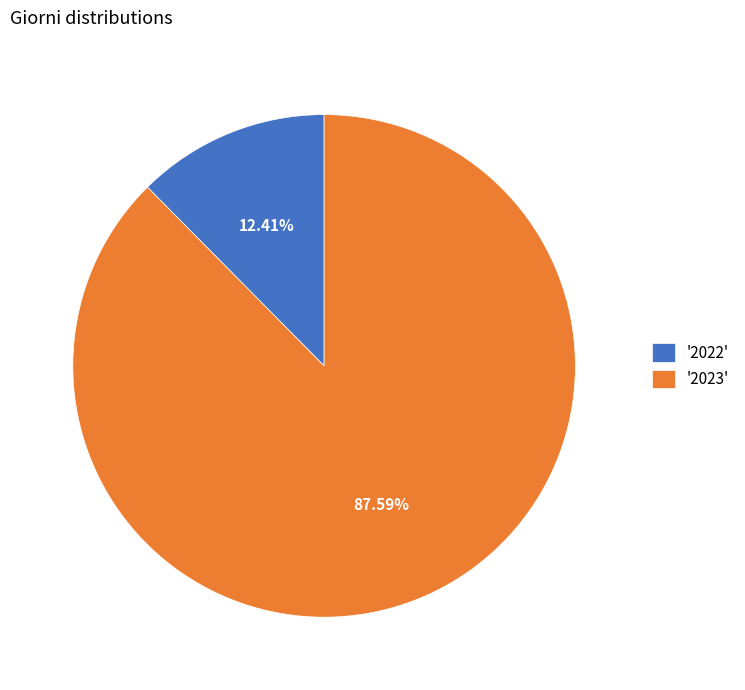

Count the number of slices in the pie.

2